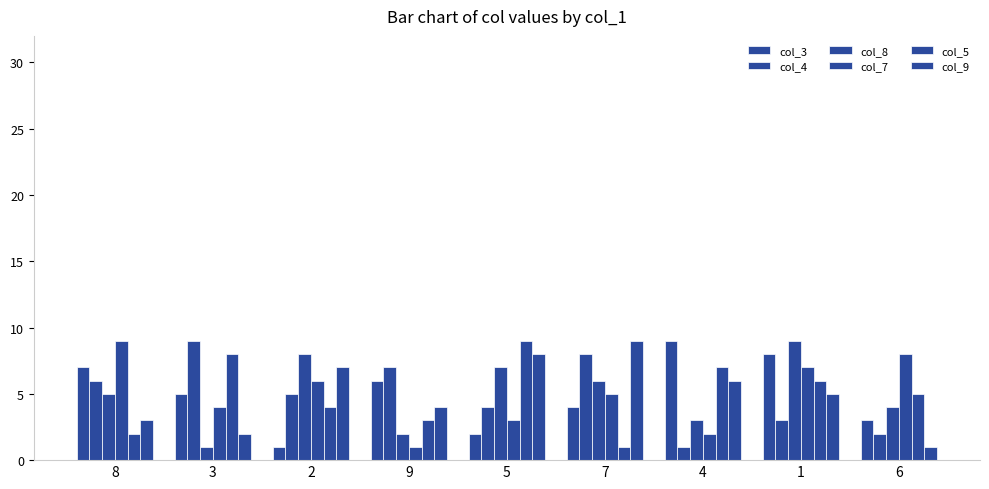

At which label does col_3 reach its peak?

4